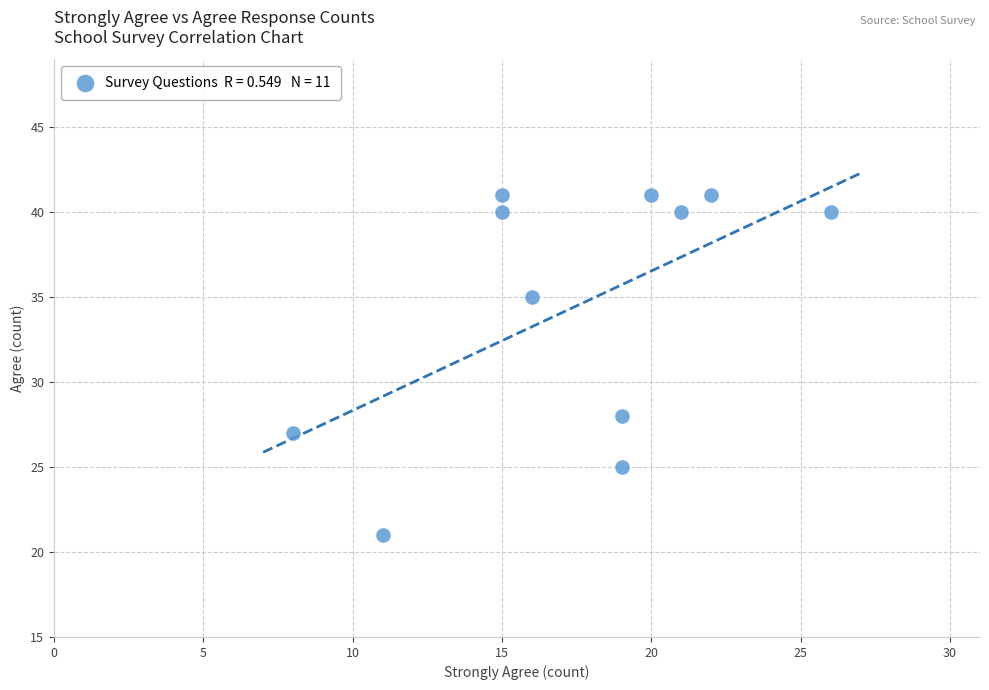

What is the range of Y values (max minus min)?

20